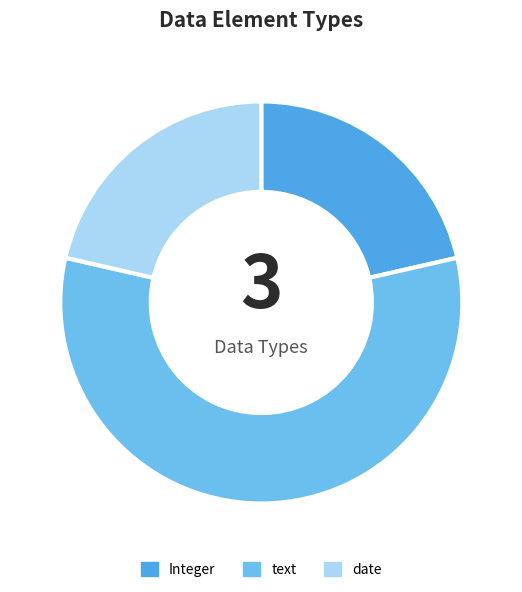

Which category has the biggest portion of the pie?

text